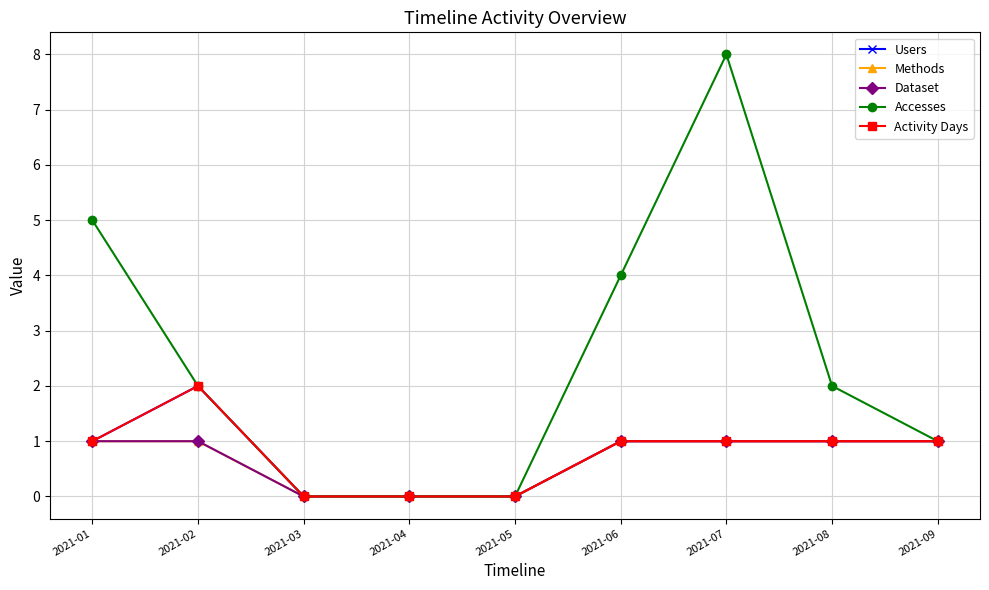

How many distinct data groups are displayed?

5